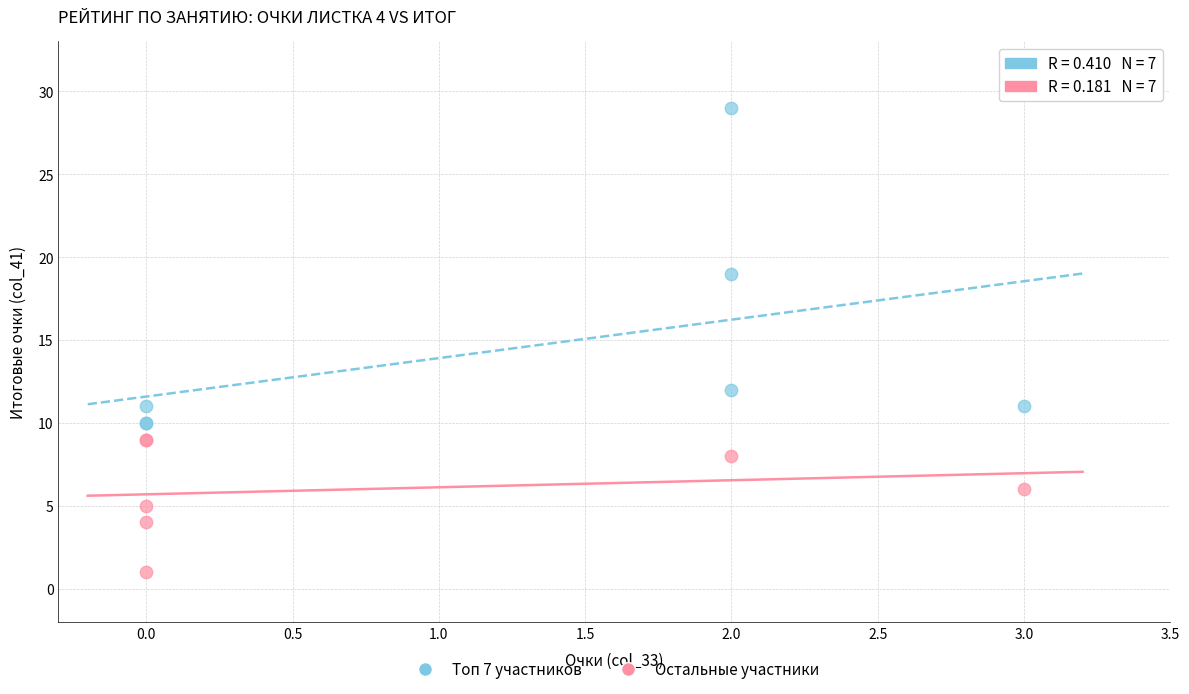

Which series reaches the maximum Y coordinate?

Топ 7 участников